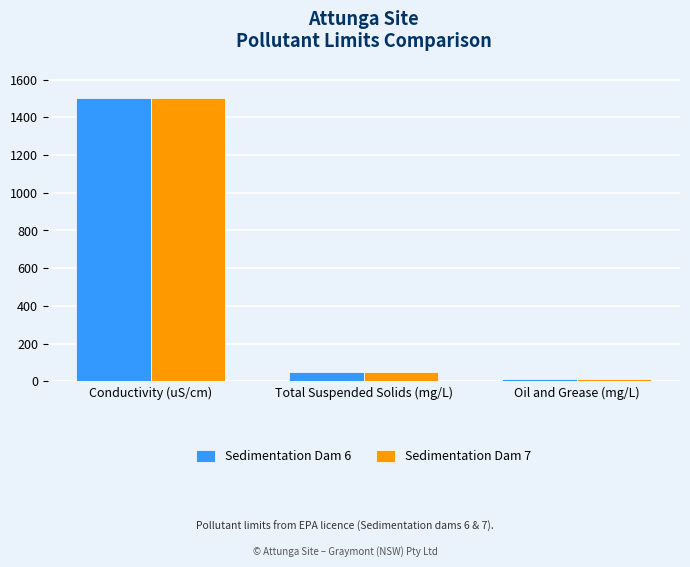

Is it true that Sedimentation Dam 7 equals 2634 at Conductivity (uS/cm)?

False